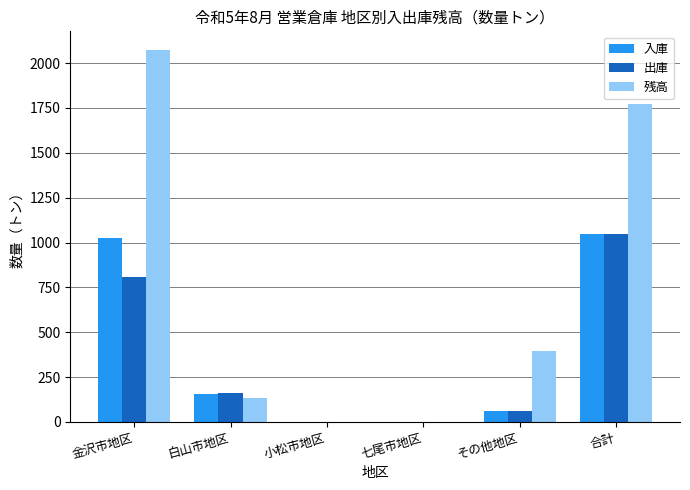

Between 白山市地区 and 小松市地区, which series saw the biggest shift?

出庫